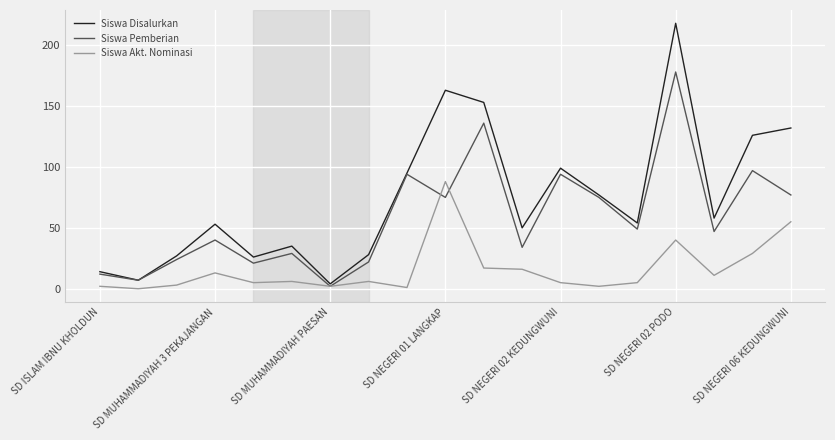

Which series has the largest total across all categories?

Siswa Disalurkan